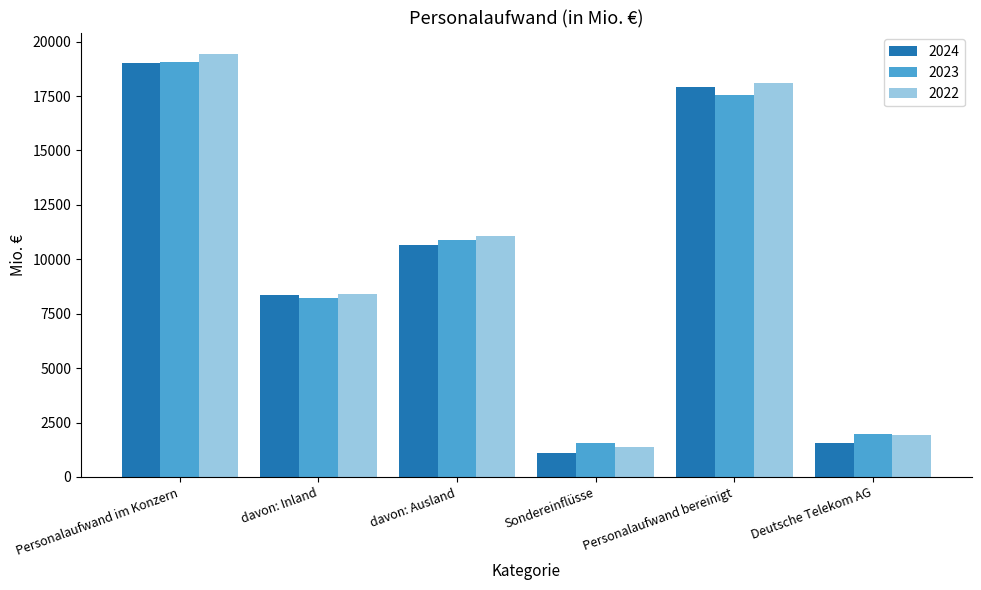

What is the total value across all series at Personalaufwand bereinigt?

53511